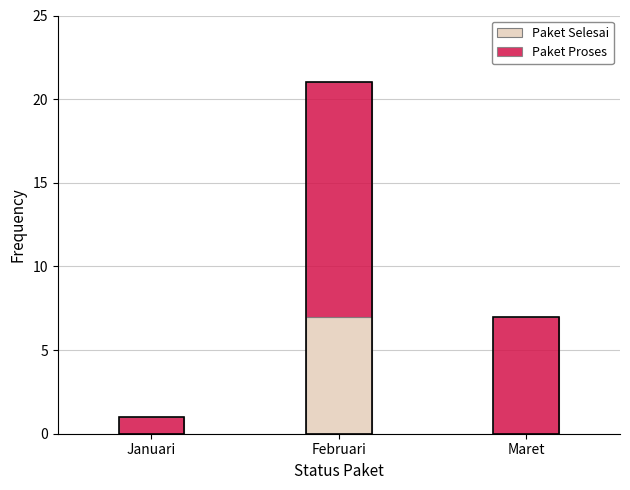

Where is Paket Selesai nearest to the value 3?

Januari